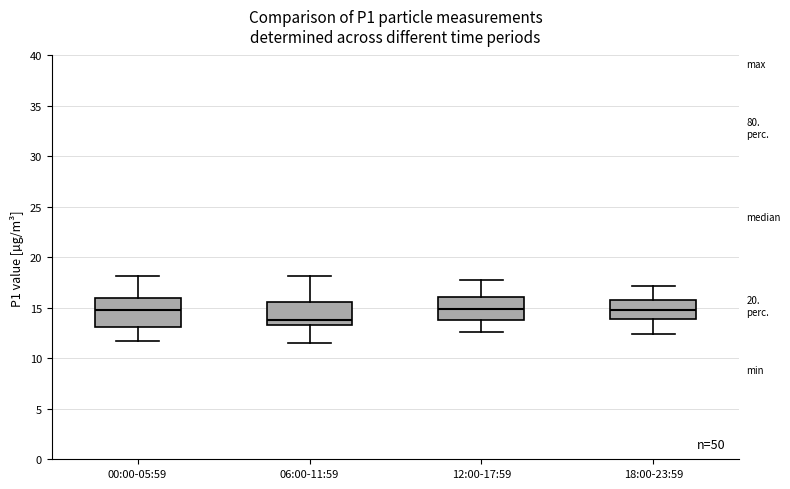

Reading left to right, read every box against the y-axis: the position of its median line, the range the box covers, and the ends of its whiskers. The values are not printed on the chart, so give them approximately, as read against the axis.

00:00-05:59: median 15.0, box 13.0 to 16.0, whiskers 11.5 to 18.0
06:00-11:59: median 14.0, box 13.5 to 15.5, whiskers 11.5 to 18.0
12:00-17:59: median 15.0, box 14.0 to 16.0, whiskers 12.5 to 18.0
18:00-23:59: median 15.0, box 14.0 to 16.0, whiskers 12.5 to 17.0